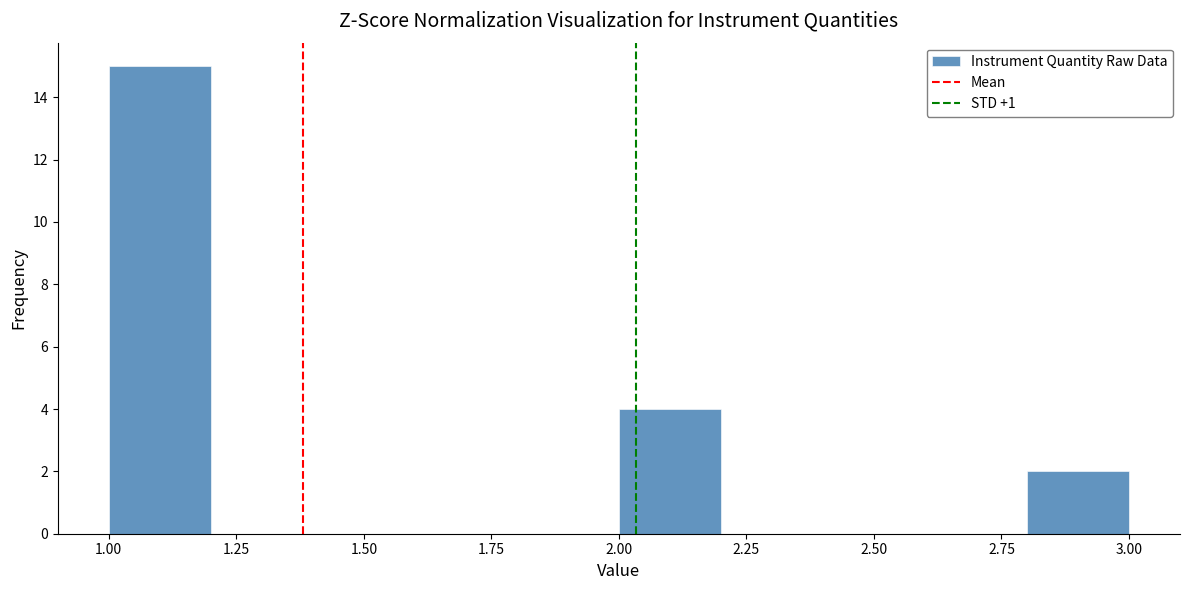

What is the height of the bar covering 1.0 to 1.2 on the x-axis? The values are not printed on the chart, so give them approximately, as read against the axis.

15